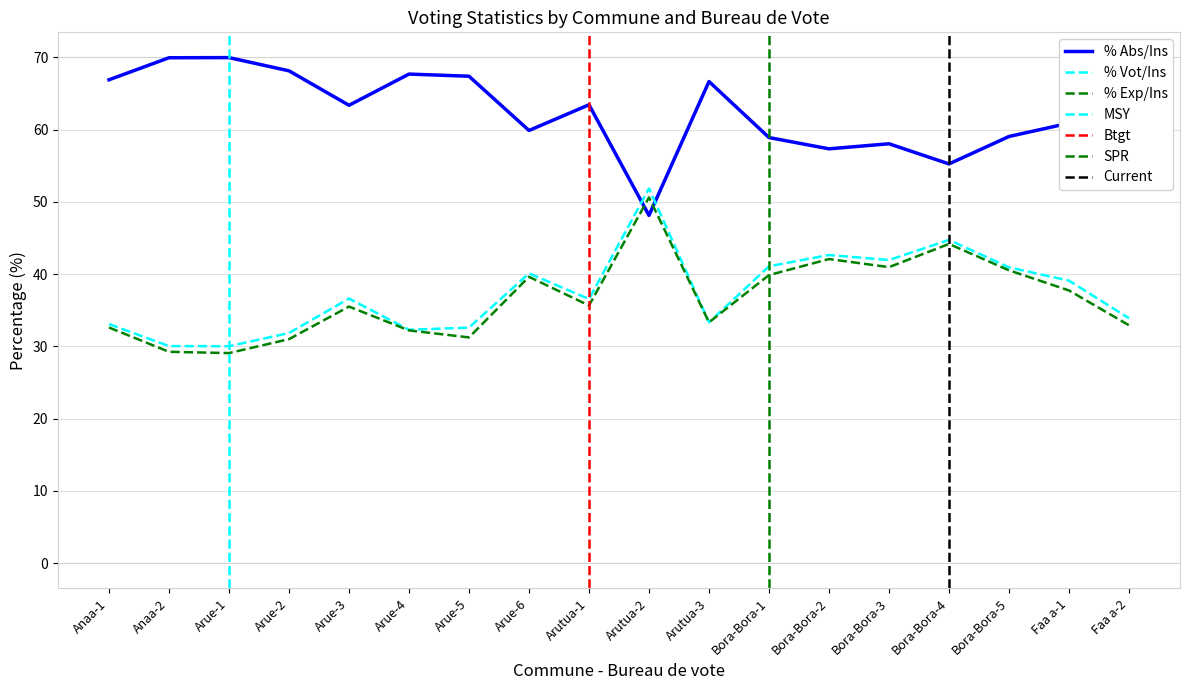

At Arutua-2, list the series in order from largest to smallest.

% Vot/Ins, % Exp/Ins, % Abs/Ins